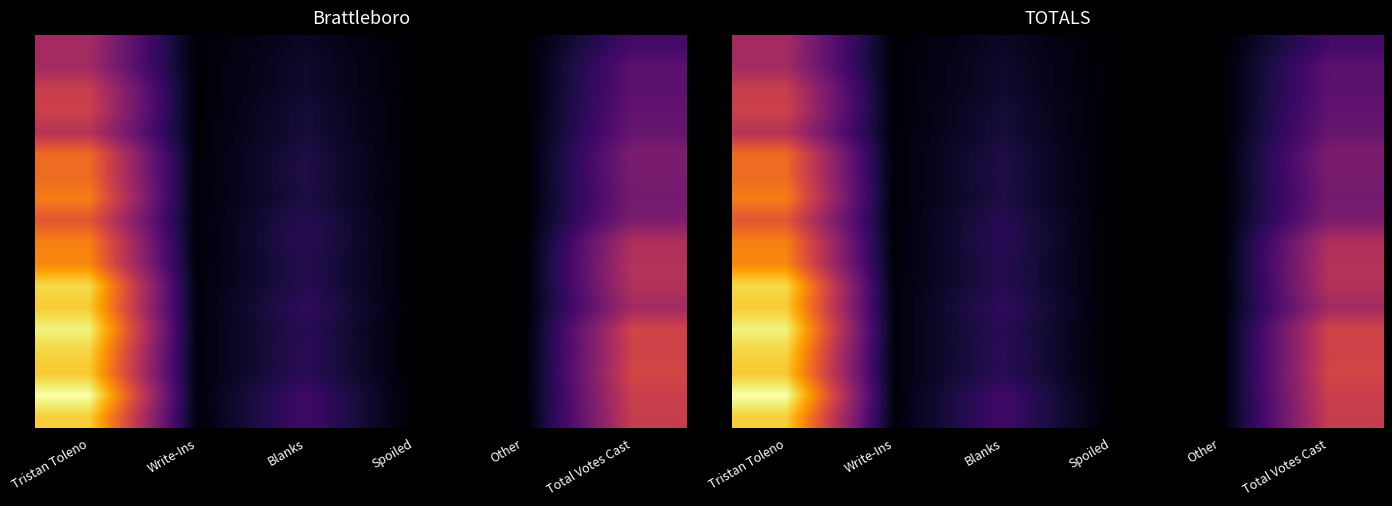

What is the minimum value shown in the chart?

0.4